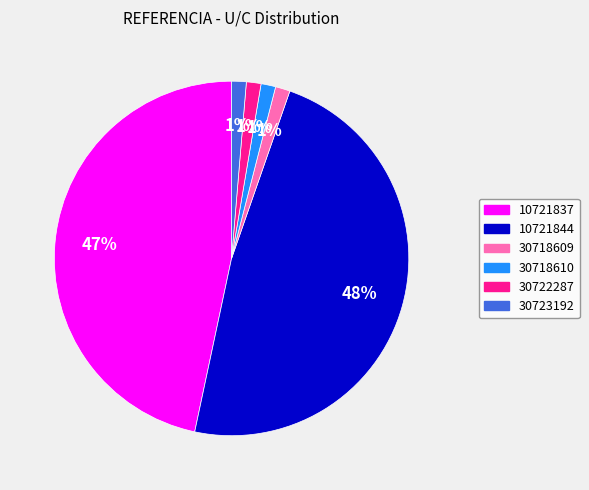

To the nearest percent, what is the difference between the 30722287 and 10721844 slice percentages?

47%